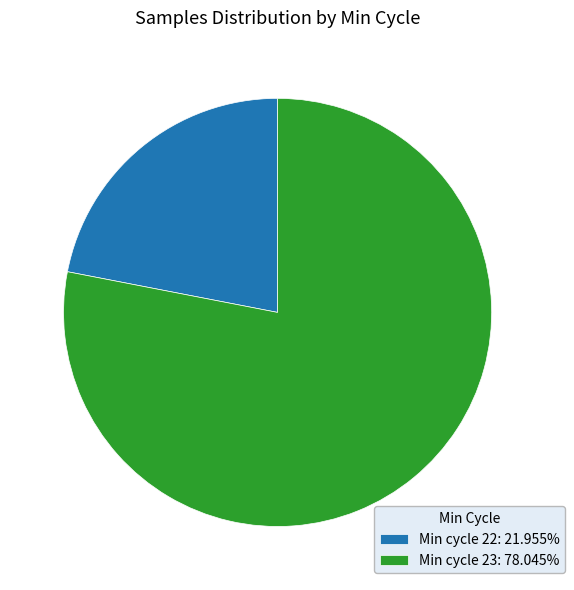

Approximately how many times larger is the value at Min cycle 23: 78.045% compared to Min cycle 22: 21.955%?

3.6